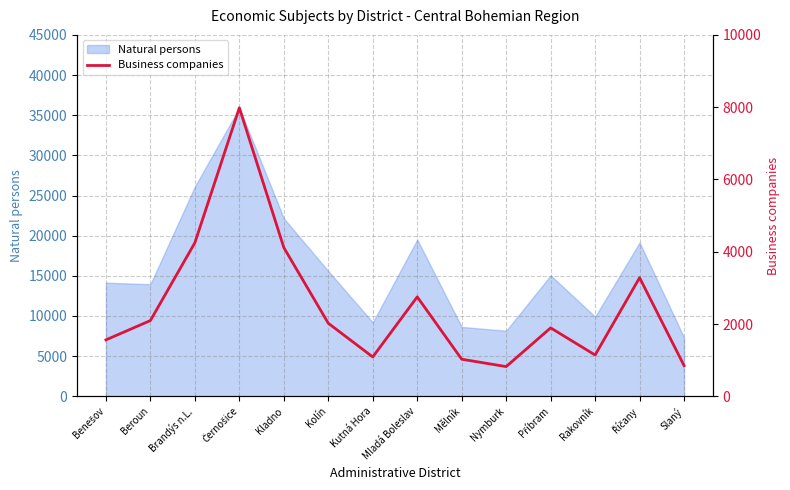

The value of Natural persons at Slaný is 7311. True or false?

True